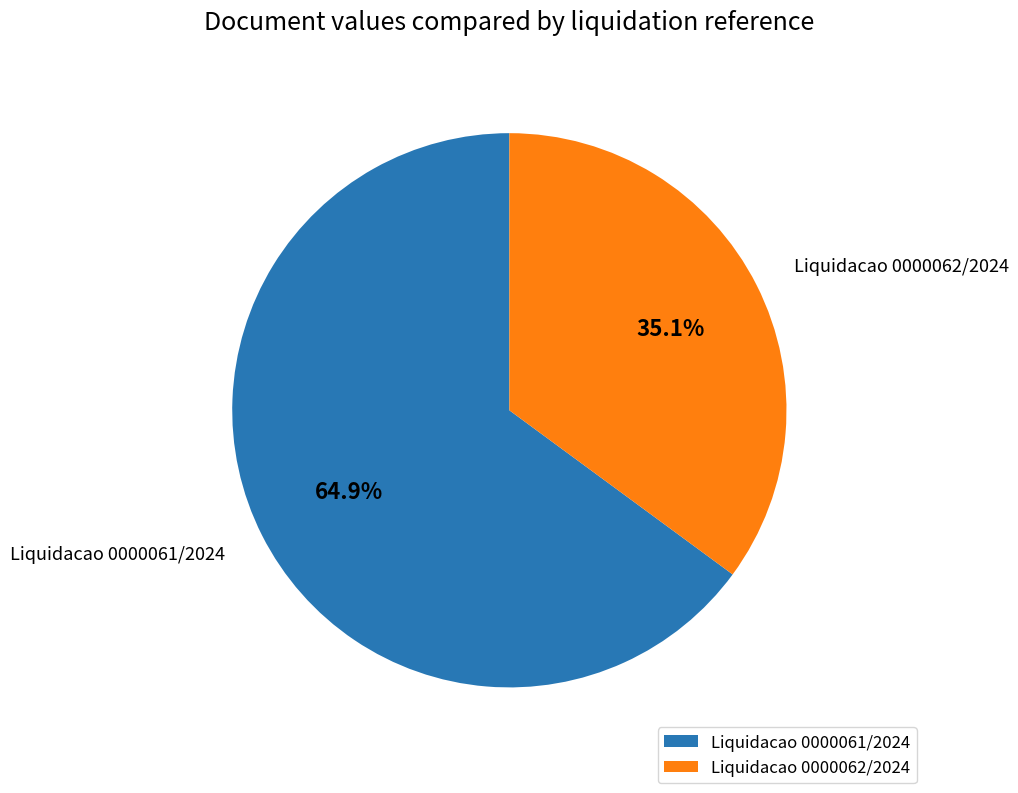

How many segments does this pie chart have?

2